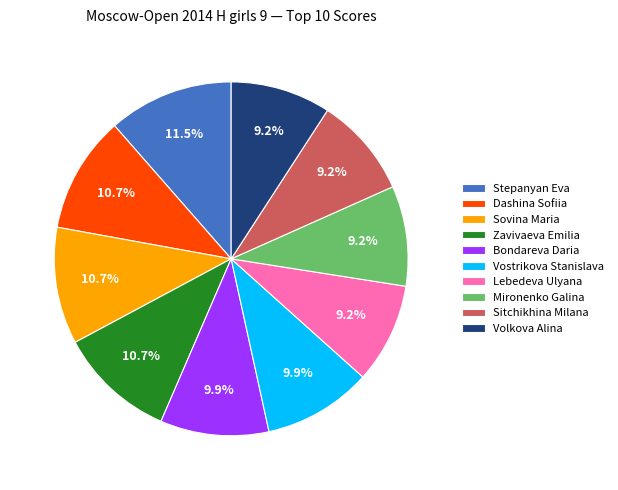

To the nearest percent, what percentage of the pie is Dashina Sofiia?

11%